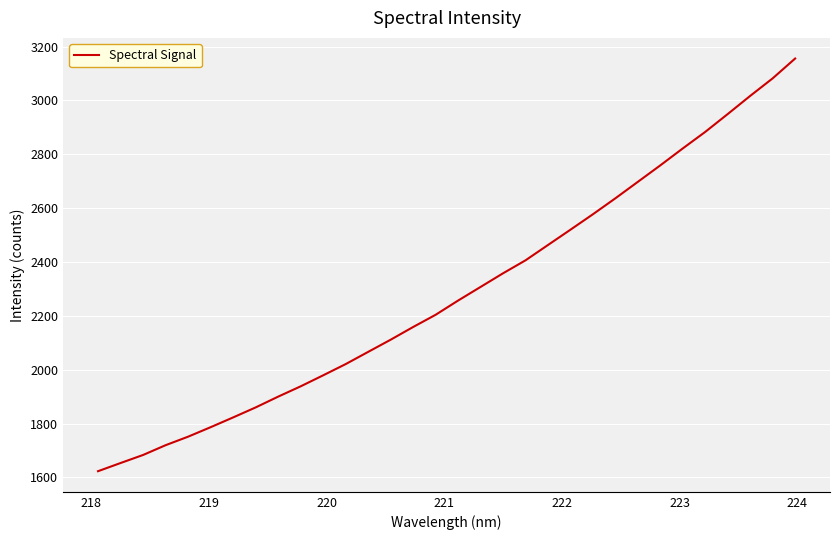

What is the smallest value displayed?

1623.4